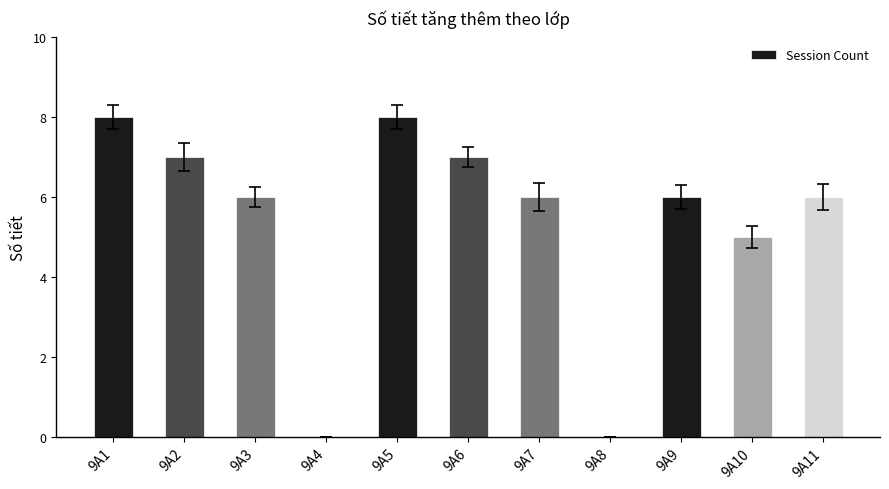

What is the maximum value shown in the chart?

8